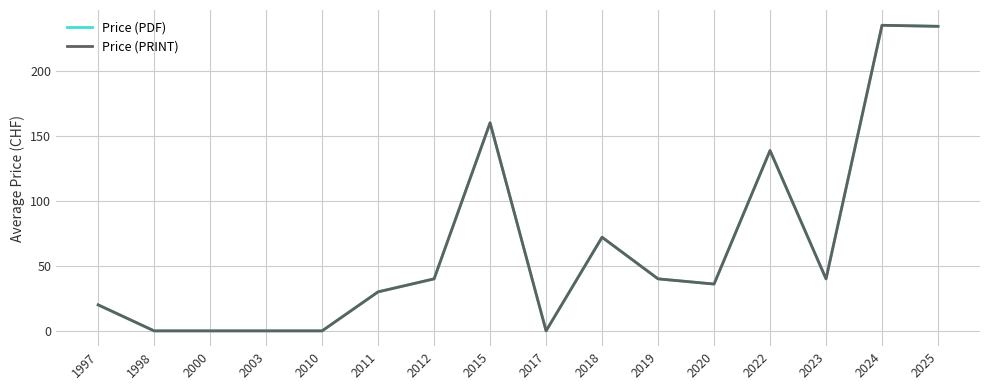

Which series changed the most between 1997 and 2022?

Price (PDF)